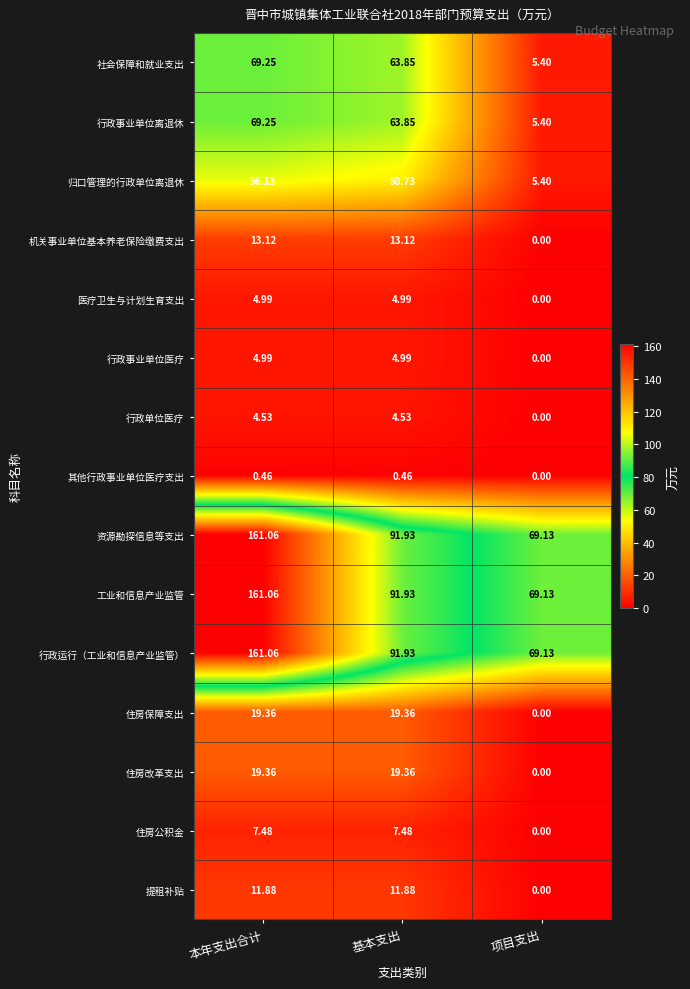

Where does the 提租补贴 series first go above 11?

本年支出合计